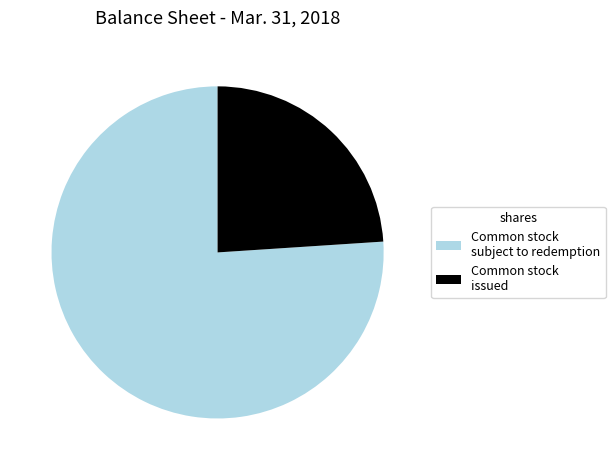

Rank the categories by value from lowest to highest.

Common stock issued, Common stock subject to redemption